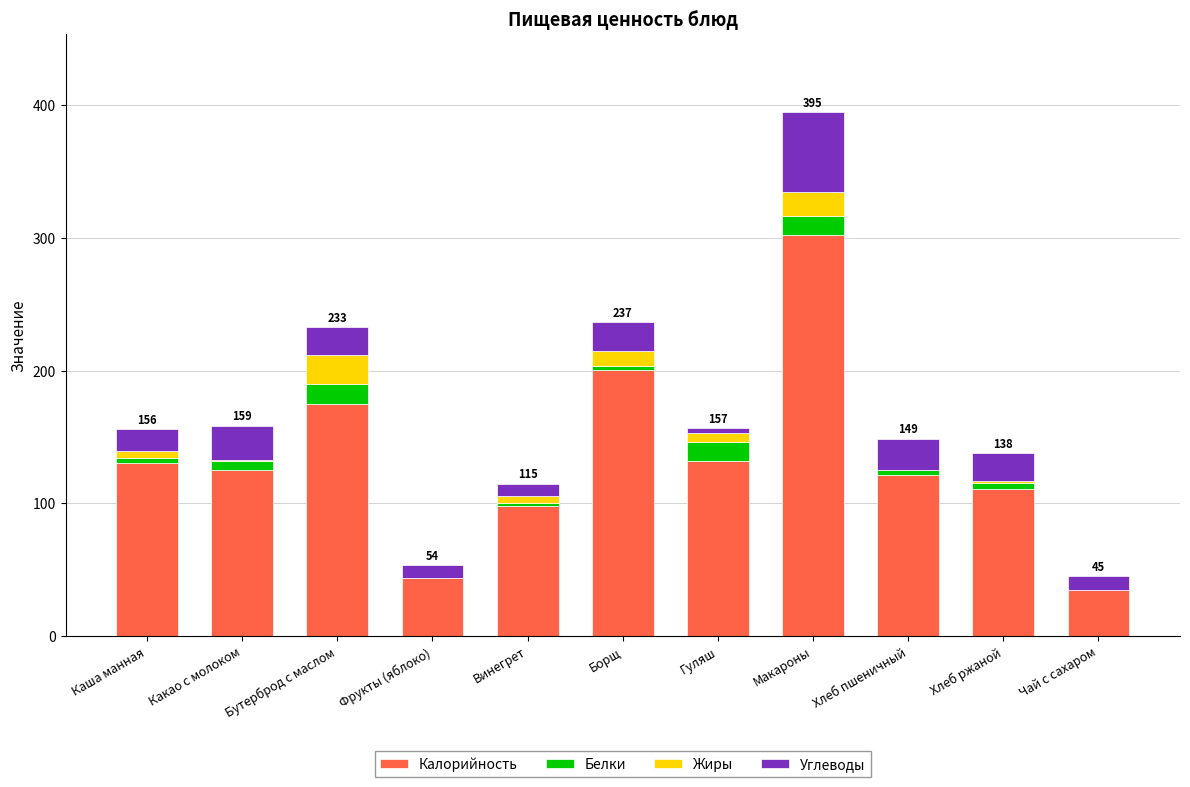

What is the sum of all Калорийность values?

1473.6